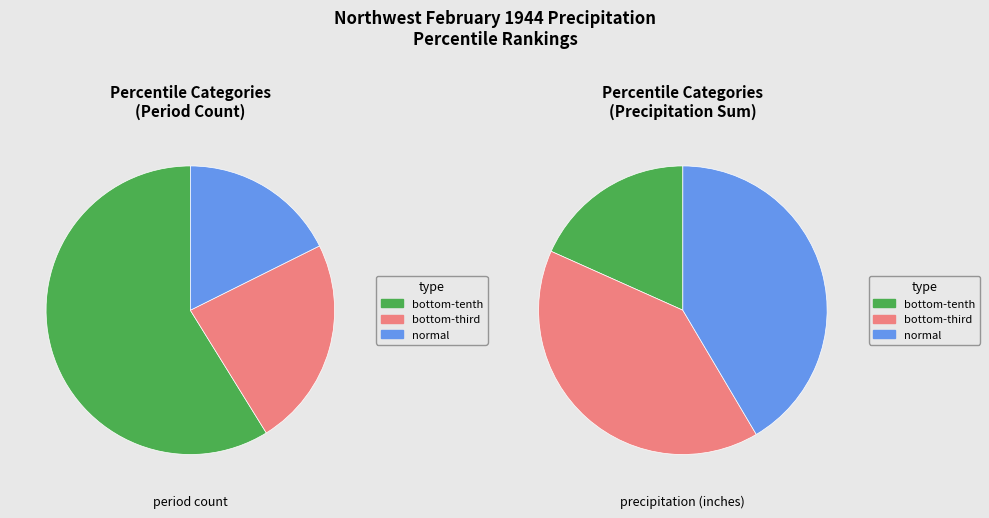

Count the number of slices in the pie.

3